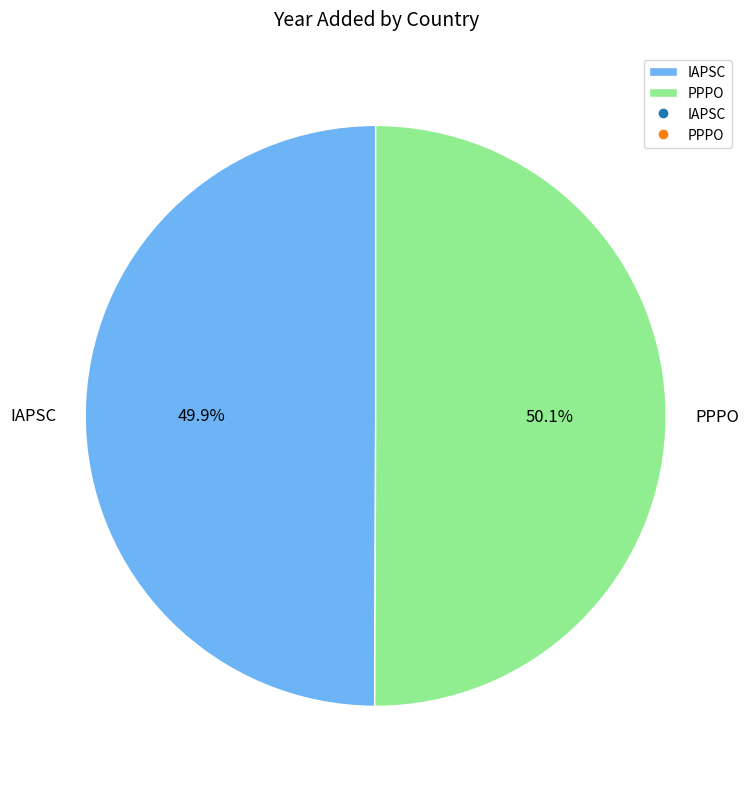

True or false: PPPO accounts for 56% of the total.

False